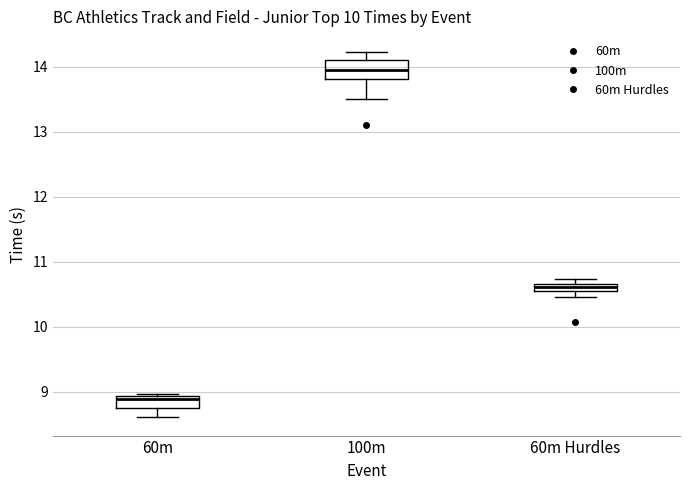

Where does the median line of the box for 100m sit on the y-axis? The values are not printed on the chart, so give them approximately, as read against the axis.

14.0